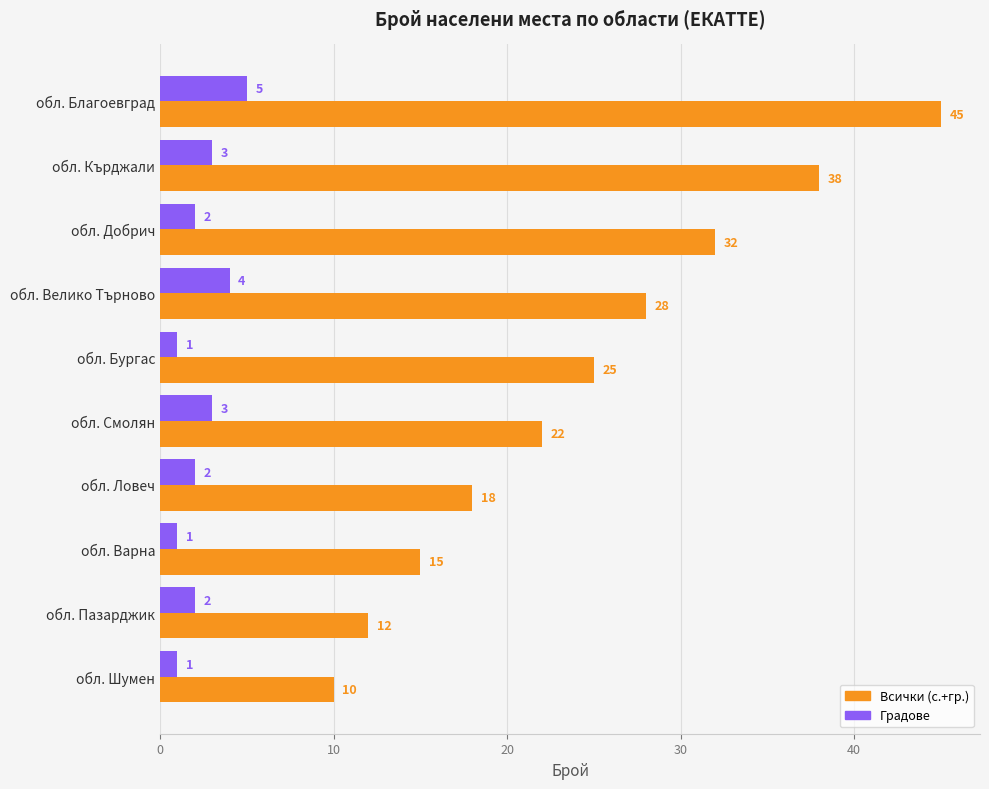

What are all the series names shown in the legend?

Всички (с.+гр.), Градове